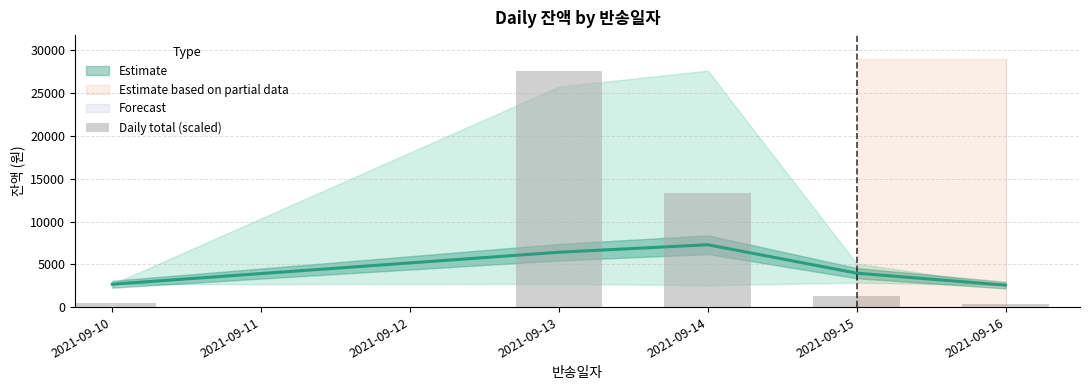

What is the value of the 4th bar from the left?

1316.9